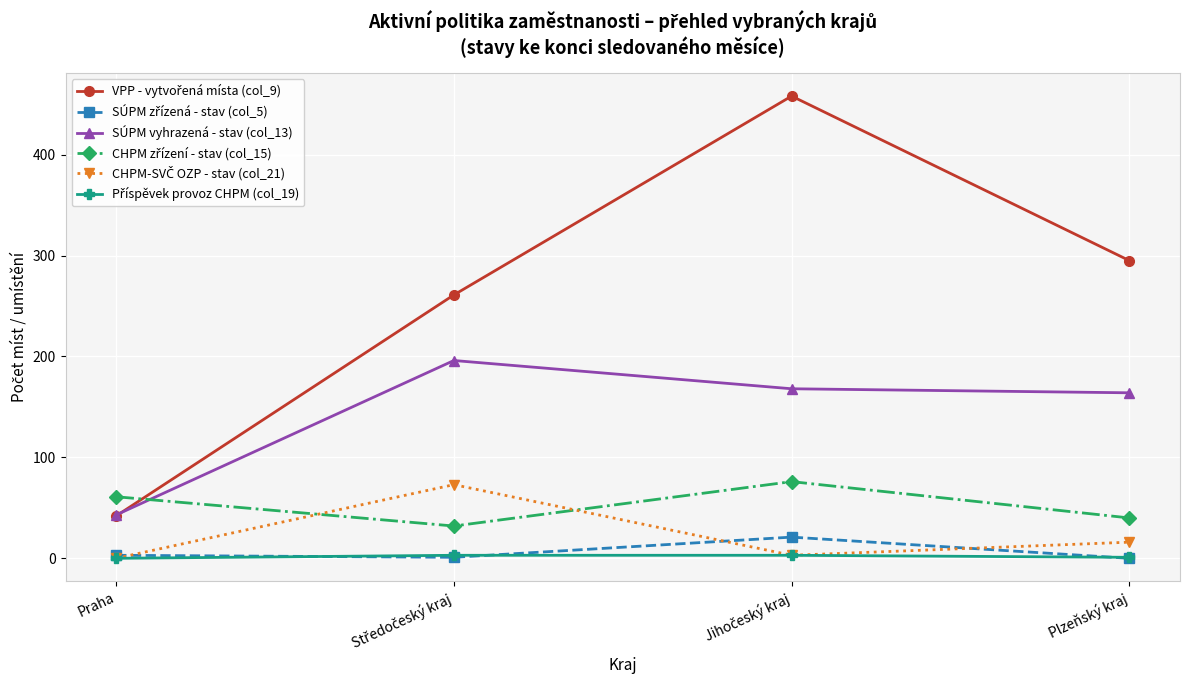

What is the greatest value displayed?

458